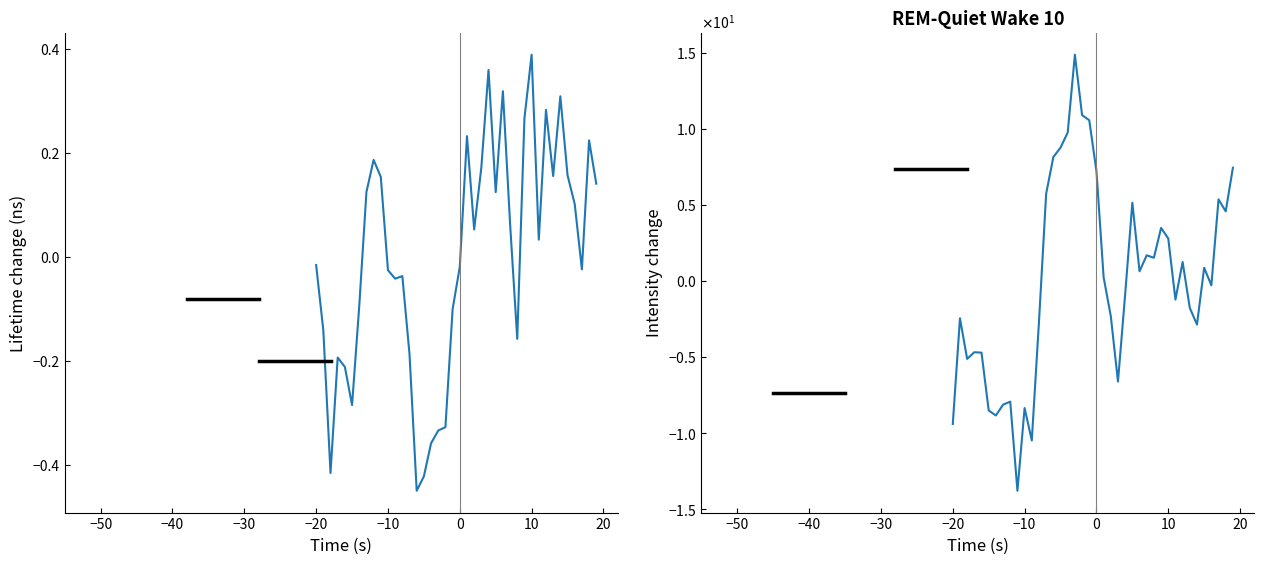

At how many categories does at least one series exceed -8?

40